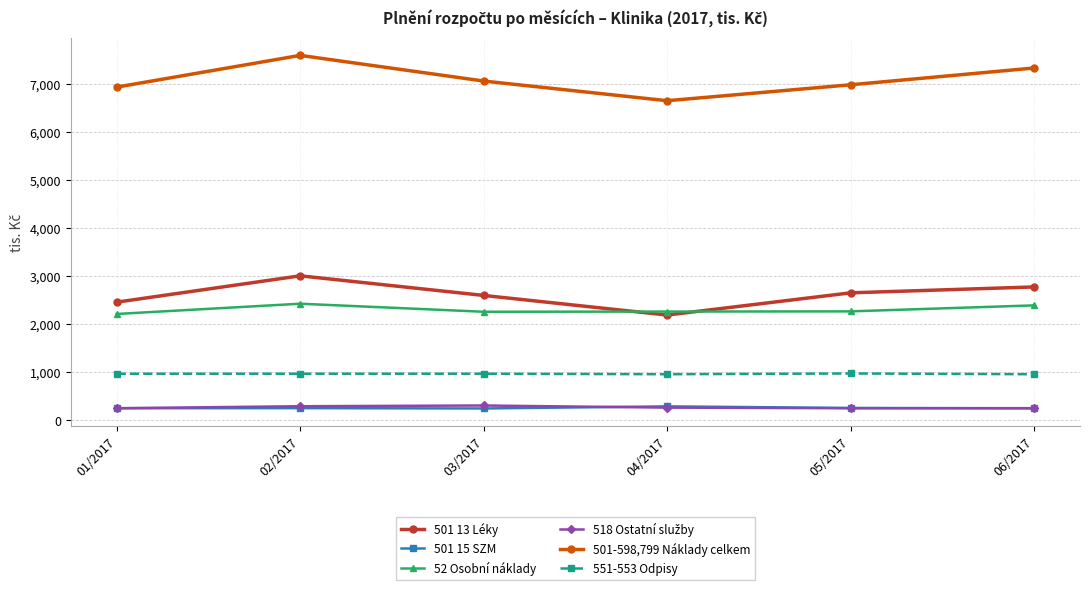

True or false: 551-553 Odpisy has a value of 298.6 at 06/2017.

False